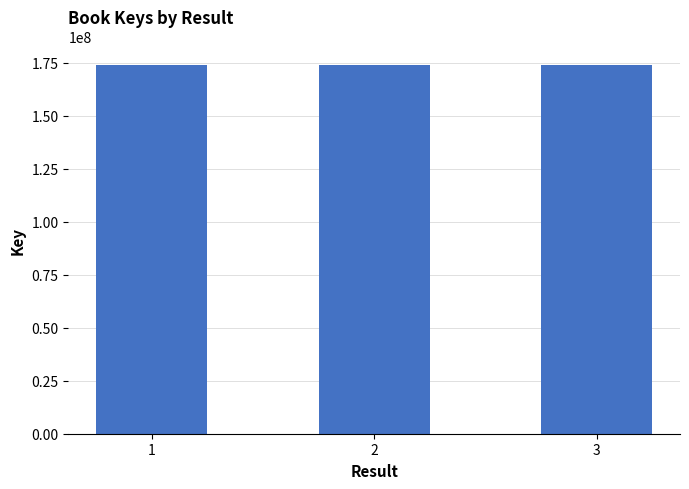

True or false: the data shows 298862922 at 1.

False